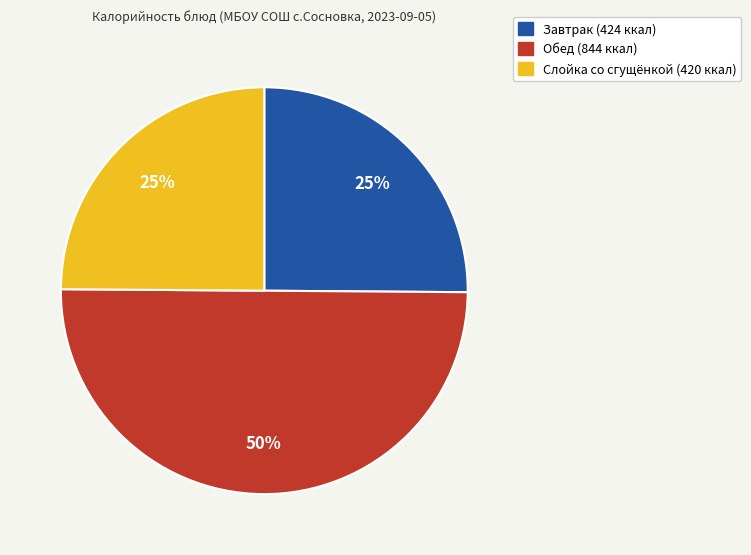

To the nearest percent, what is the difference between the largest and smallest slice percentages?

25%